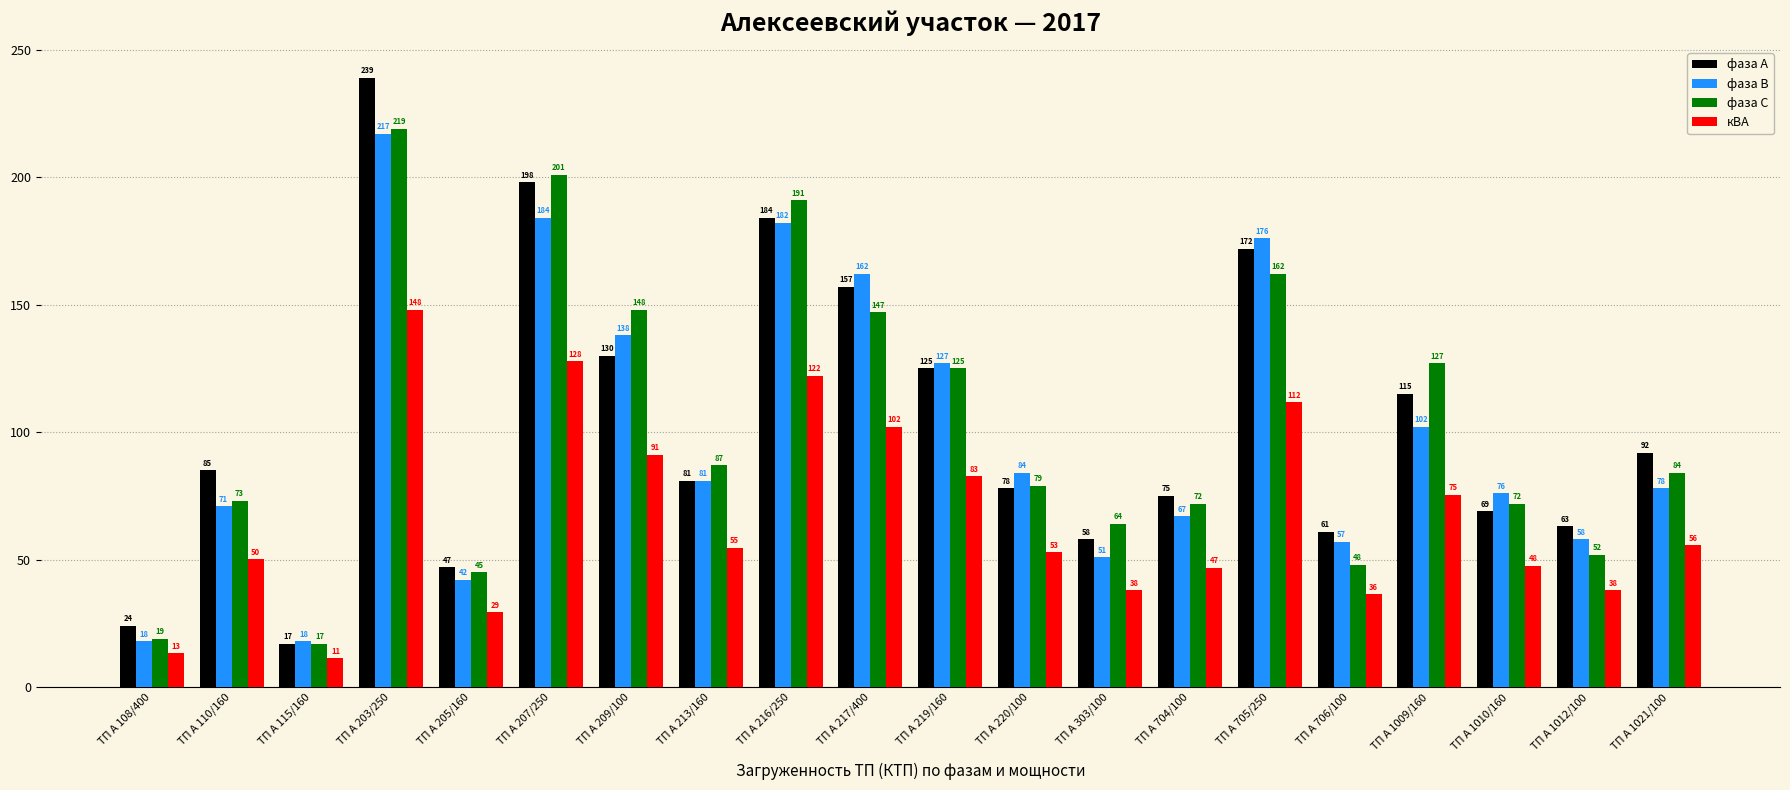

What is the spread (max minus min) of values at ТП А 706/100?

24.6